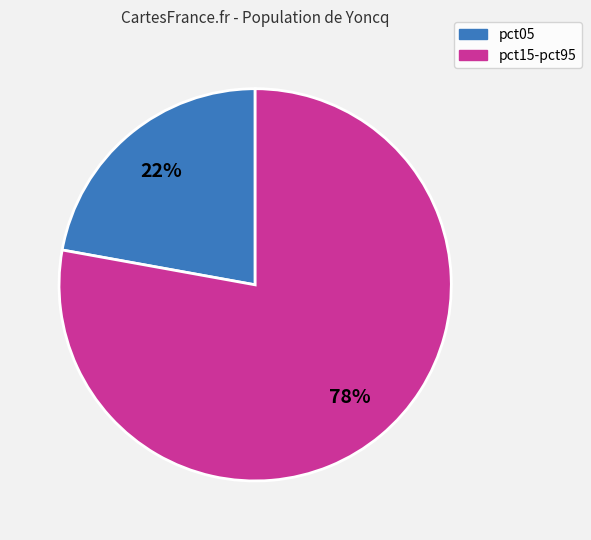

Is there a majority slice in this chart?

Yes